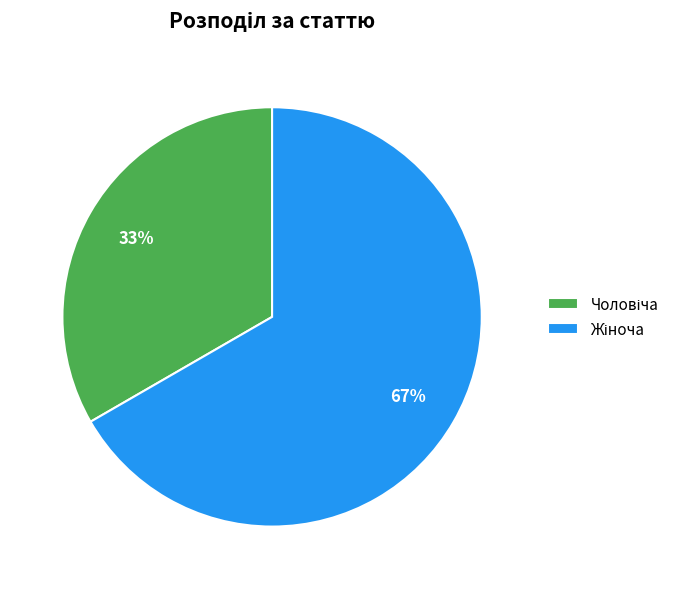

How many slices are in this pie chart?

2